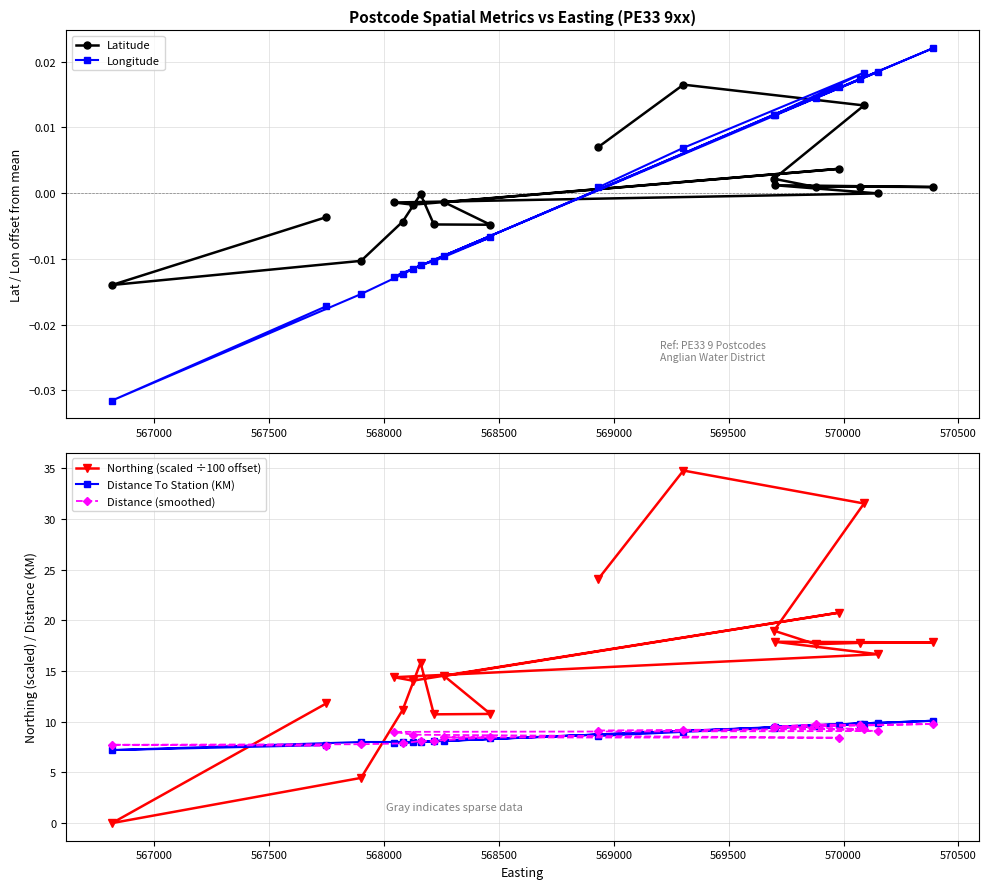

What is the value of the Distance To Station (KM) point at the 6th from the left?

8.0